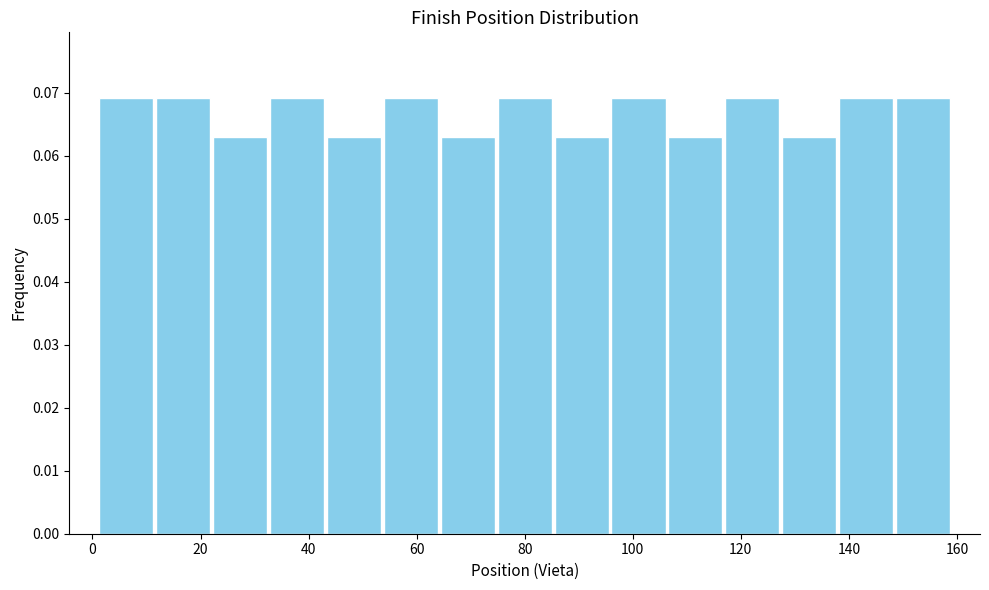

What is the height of the bar covering 86 to 96 on the x-axis? Neither the bar edges nor the heights are printed on the chart, so give them approximately, as read against the axes.

0.063